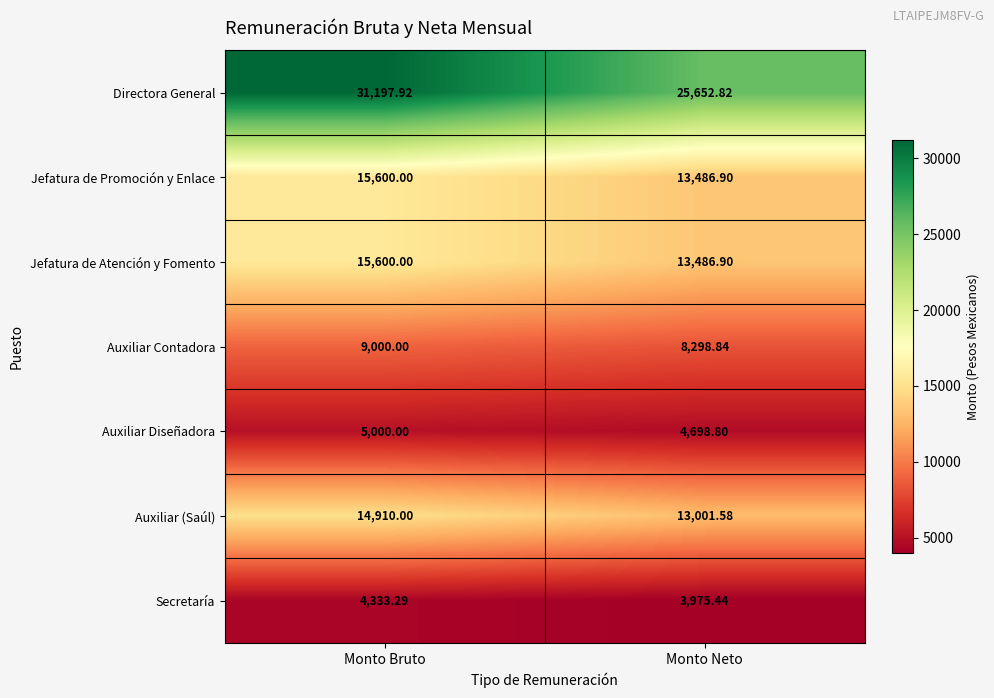

At which label is Secretaría closest to 4154?

Monto Neto